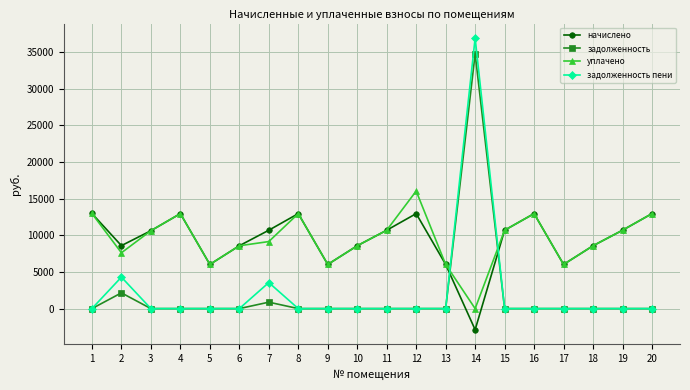

The value of начислено at 1 is 3239.4. True or false?

False